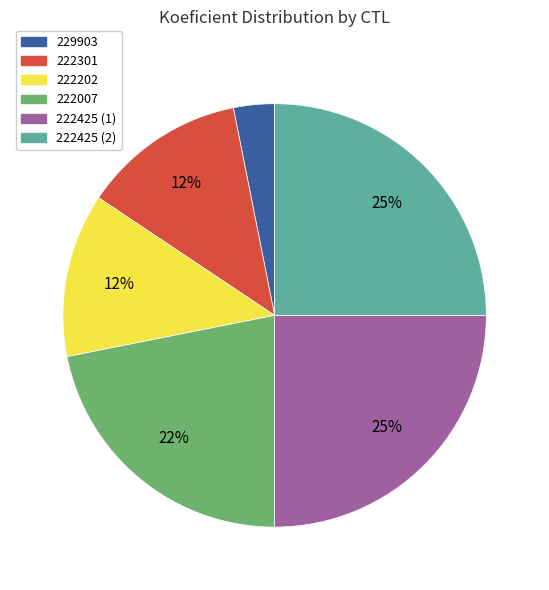

Is there any slice that represents more than half of the pie?

No